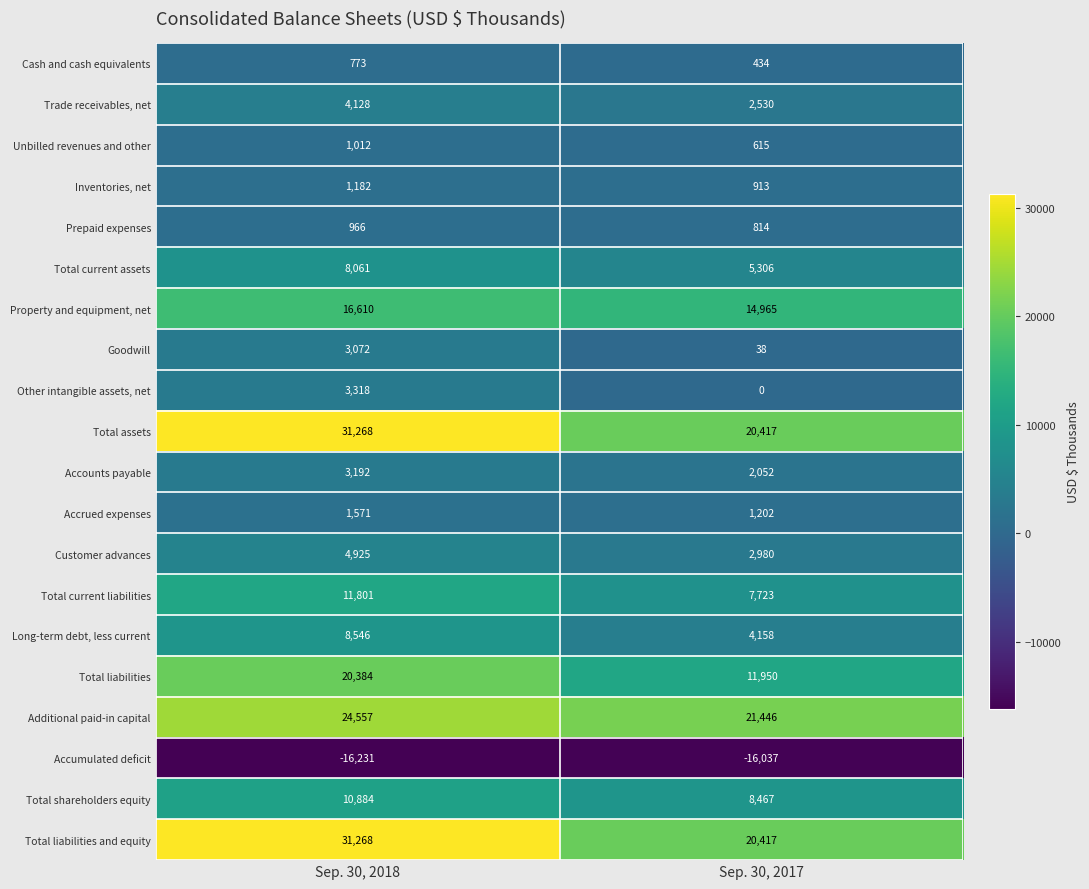

The value of Customer advances at Sep. 30, 2017 is 4919. True or false?

False